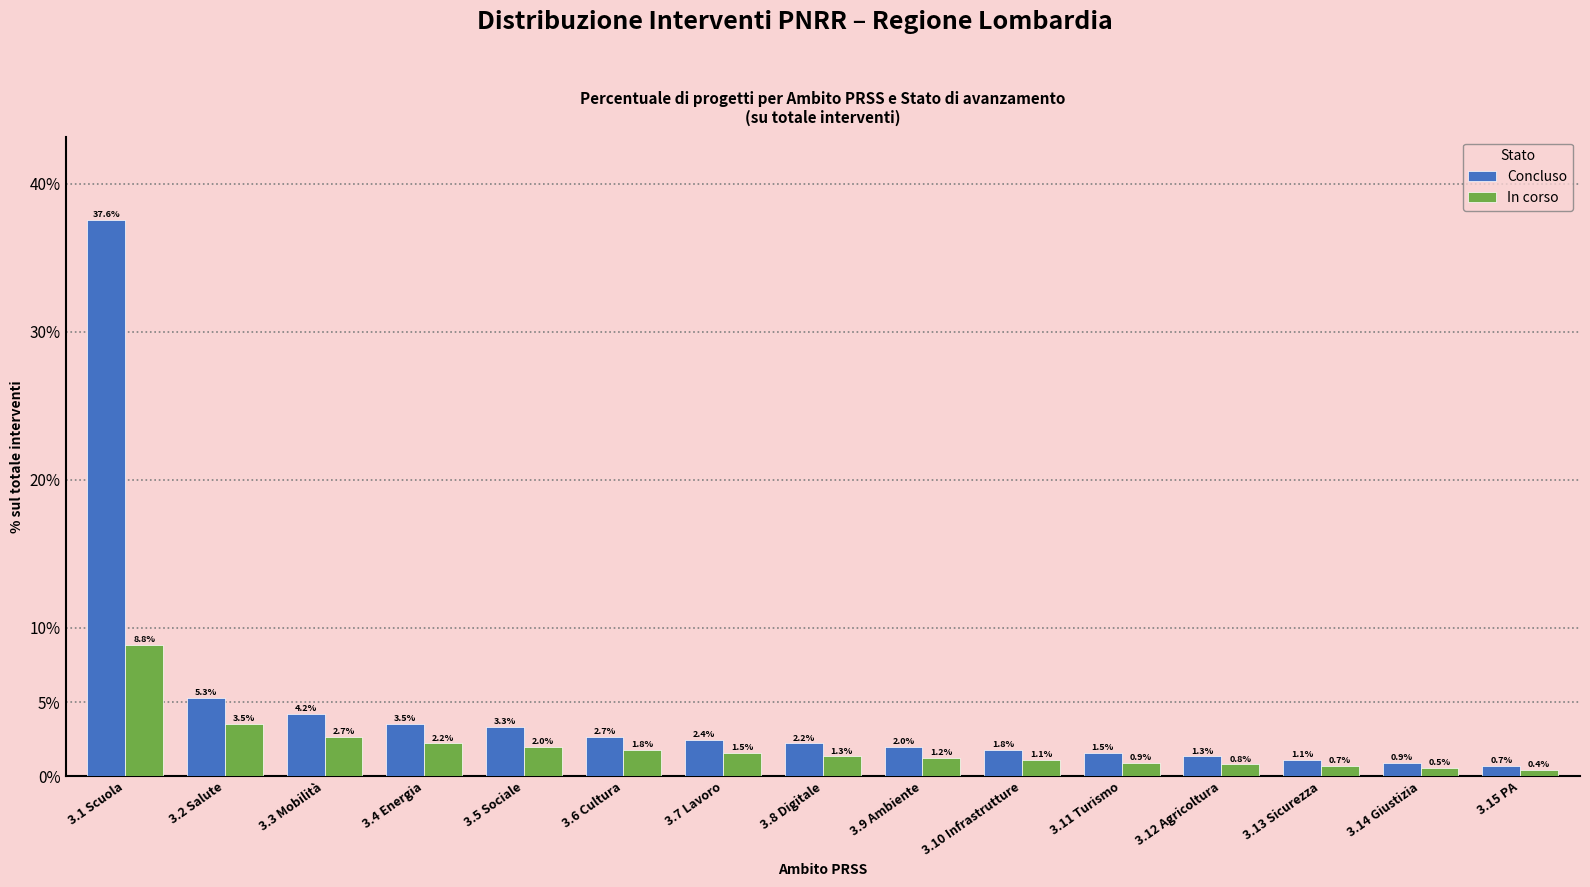

What is the total value across all series at 3.1 Scuola?

46.4